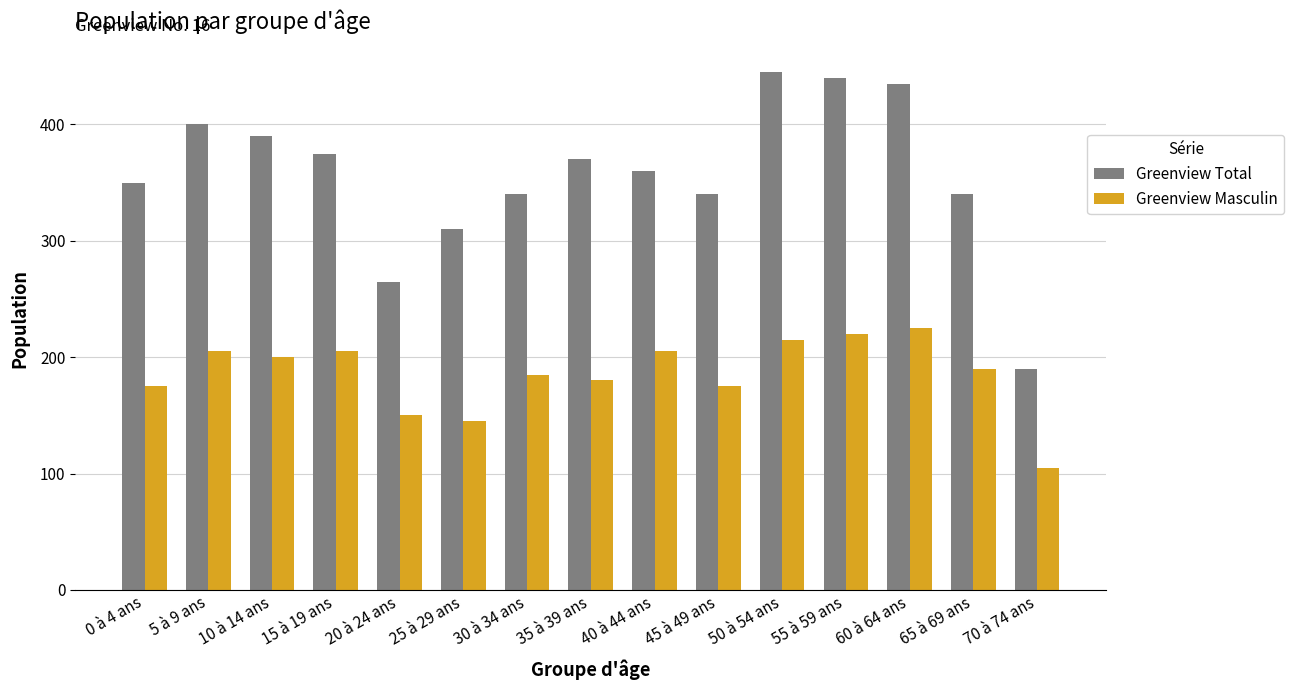

What is the maximum value for Greenview Total?

445